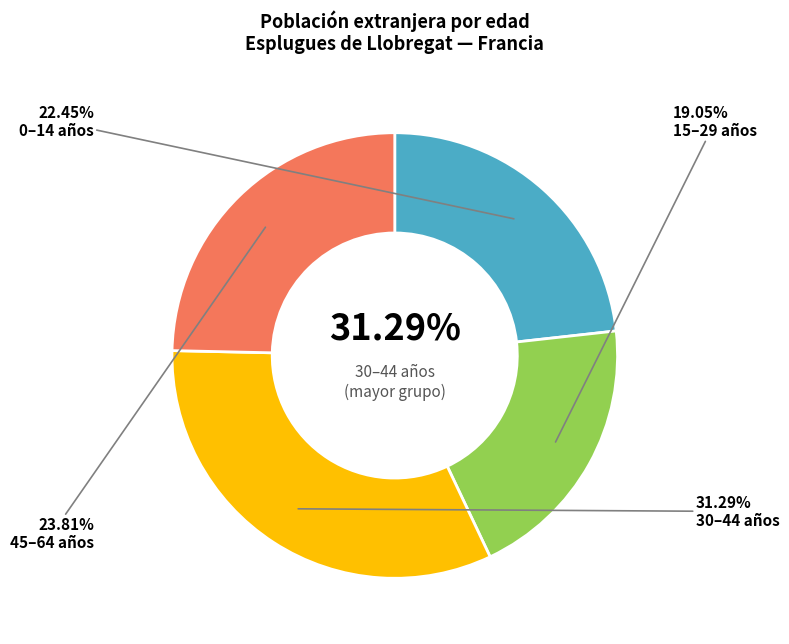

The De 60 a 64 años slice represents 11% of the pie. True or false?

False